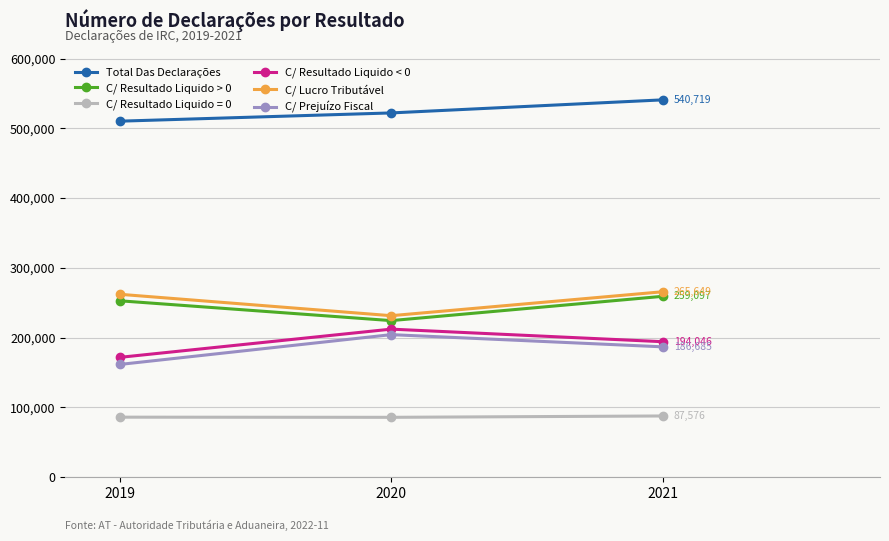

The value of C/ Resultado Liquido > 0 at 2019 is 338638. True or false?

False